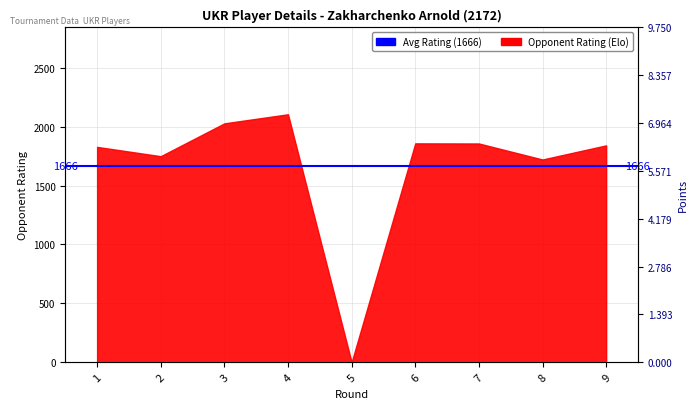

True or false: the data shows 0.9 at 6.

False